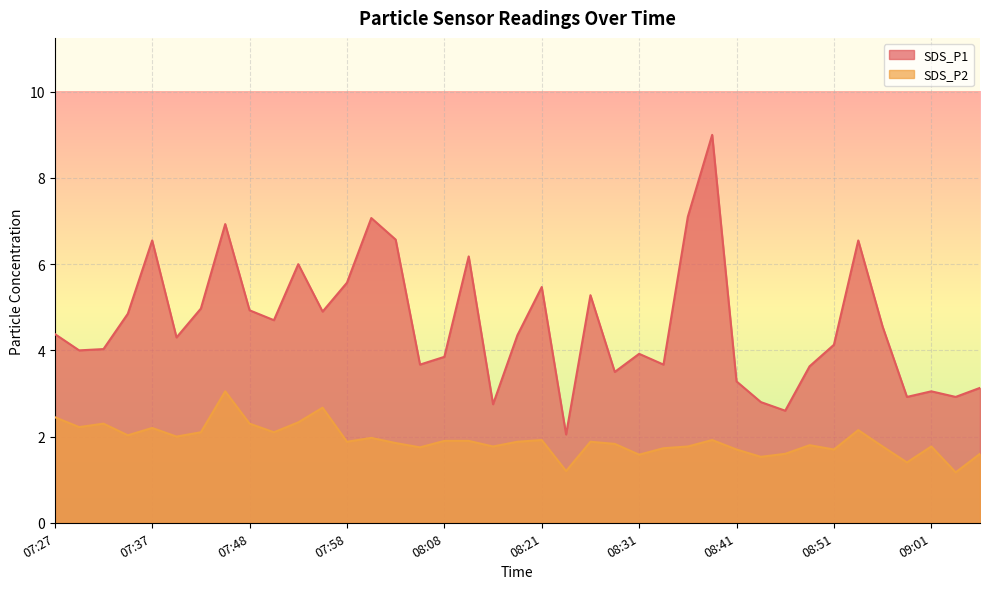

Where is the first local maximum for SDS_P2?

07:32